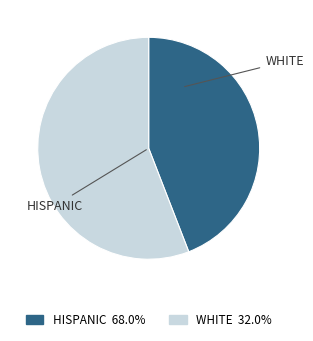

Does any single category account for the majority?

Yes